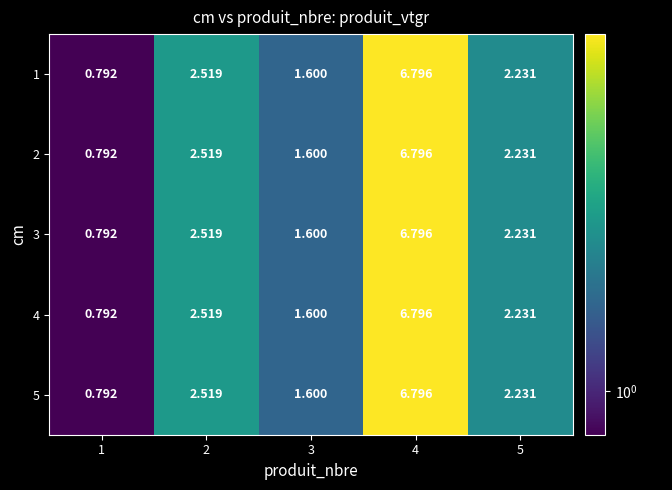

Is the value of 5 at 3 greater than the value of 2 at 4?

No